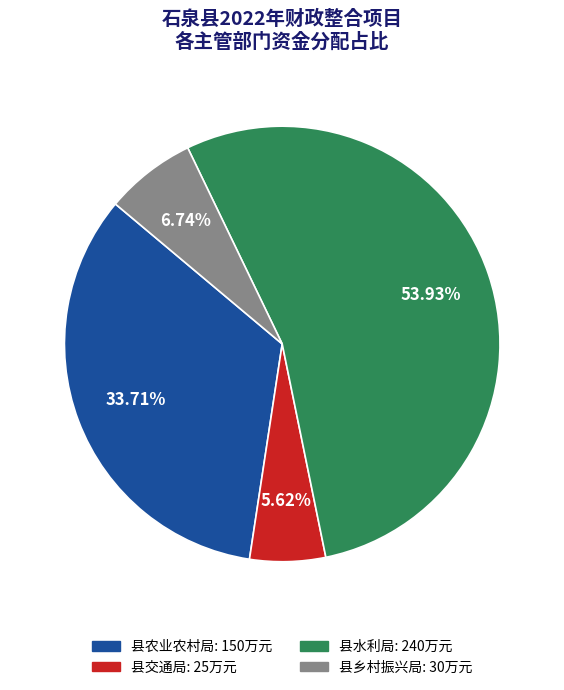

Does 县水利局 account for over 50% of the chart?

Yes